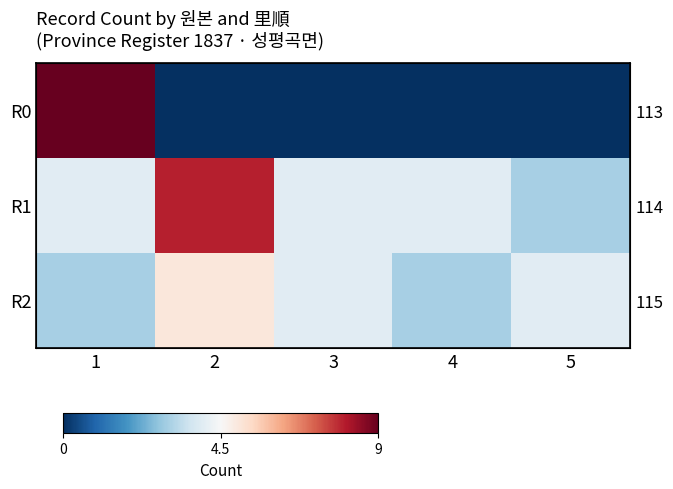

How many R1 values are between 4 and 5?

3